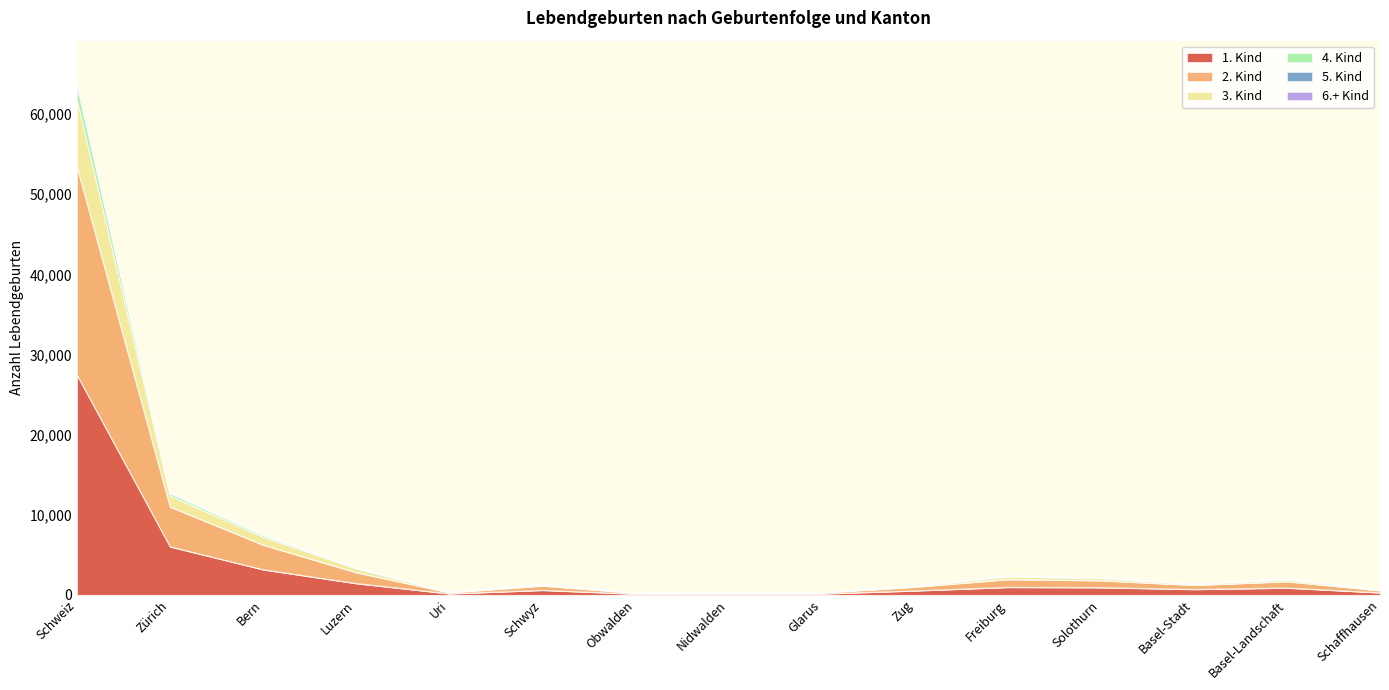

At which category is the sum across all series the highest?

Schweiz